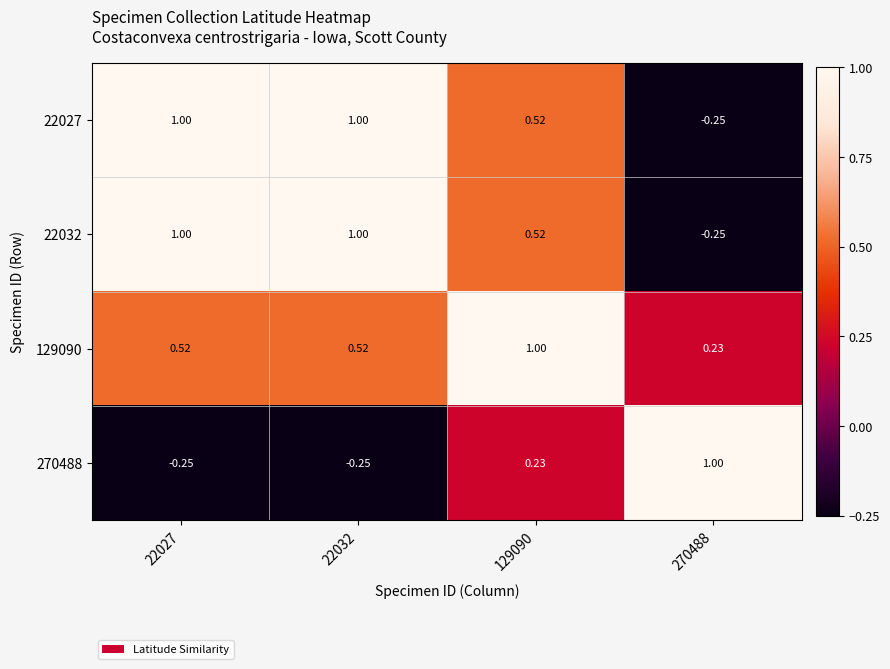

Is the value of 22027 at 22027 greater than the value of 129090 at 22032?

Yes